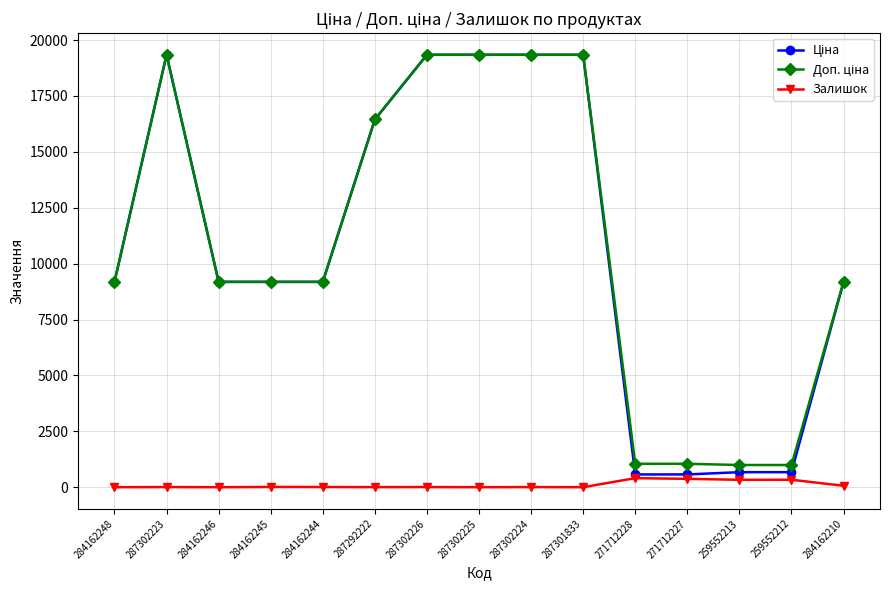

At how many categories does at least one series exceed 8337?

11